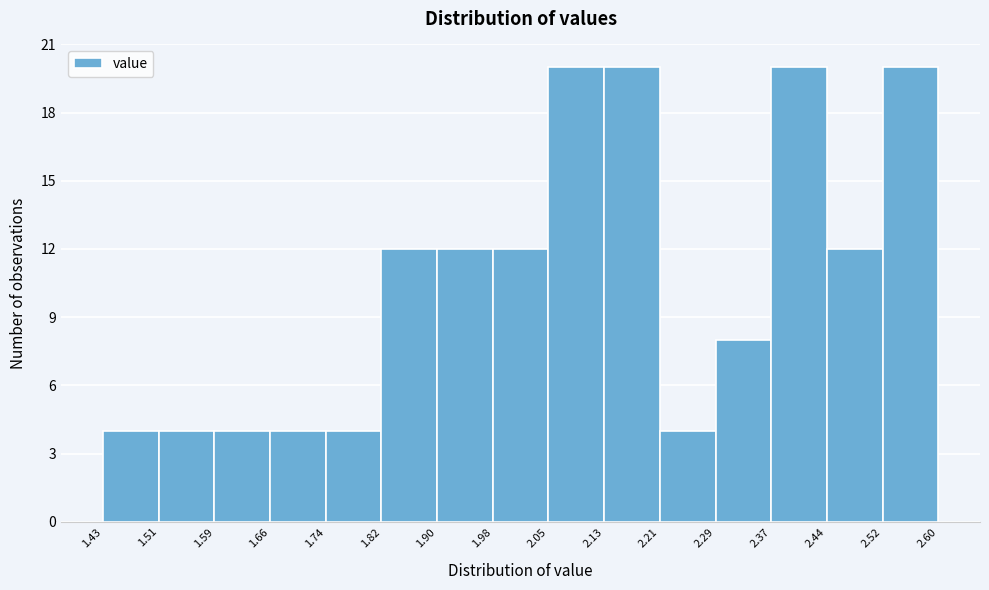

Reading left to right, list every bar in this chart as the range it spans on the x-axis followed by its height. The values are not printed on the chart, so give them approximately, as read against the axis.

1.43 to 1.51: 4
1.51 to 1.59: 4
1.59 to 1.66: 4
1.66 to 1.74: 4
1.74 to 1.82: 4
1.82 to 1.90: 12
1.90 to 1.98: 12
1.98 to 2.05: 12
2.05 to 2.13: 20
2.13 to 2.21: 20
2.21 to 2.29: 4
2.29 to 2.37: 8
2.37 to 2.44: 20
2.44 to 2.52: 12
2.52 to 2.60: 20